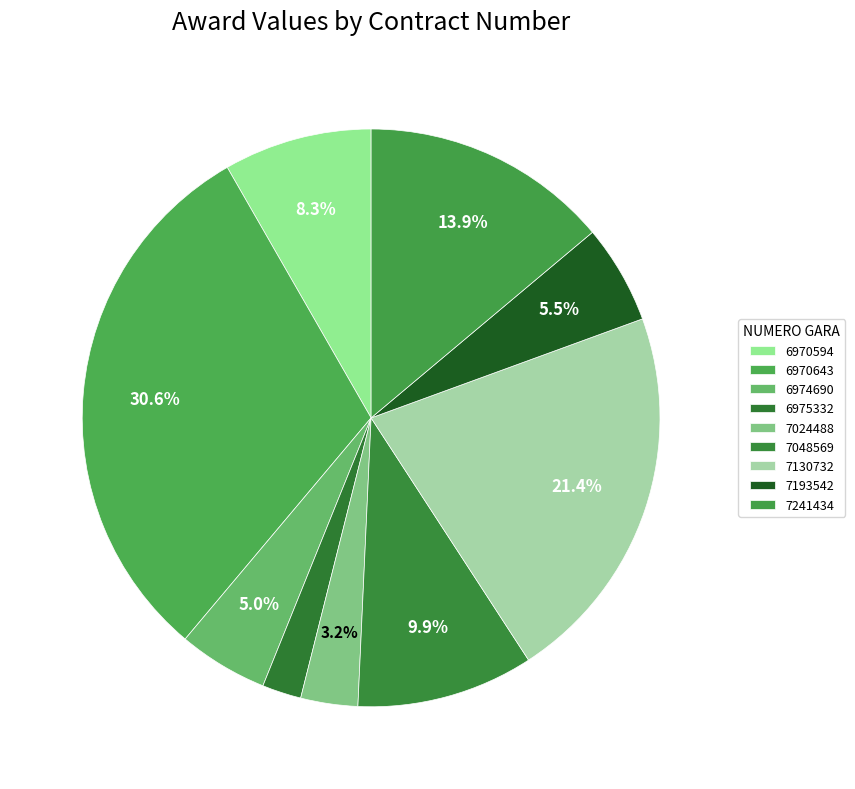

To the nearest percent, what is the difference between the largest and smallest slice percentages?

28%